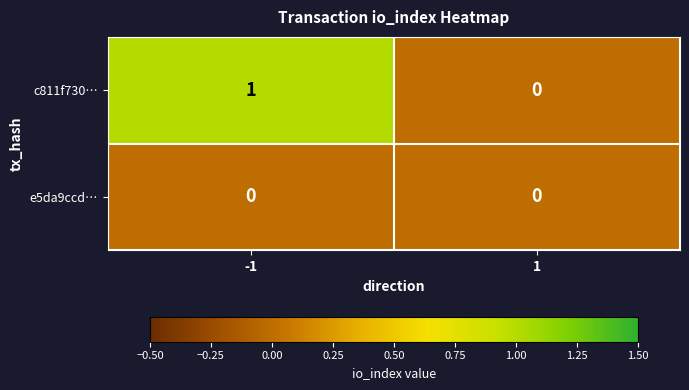

Rank the series at -1 from highest to lowest value.

c811f730…, e5da9ccd…